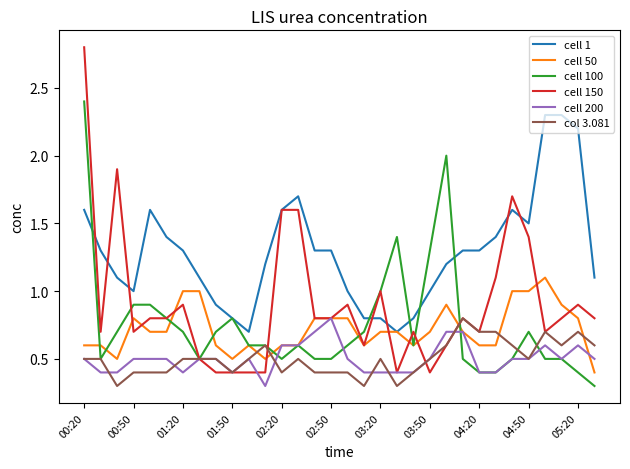

How many lines are shown in the chart?

6